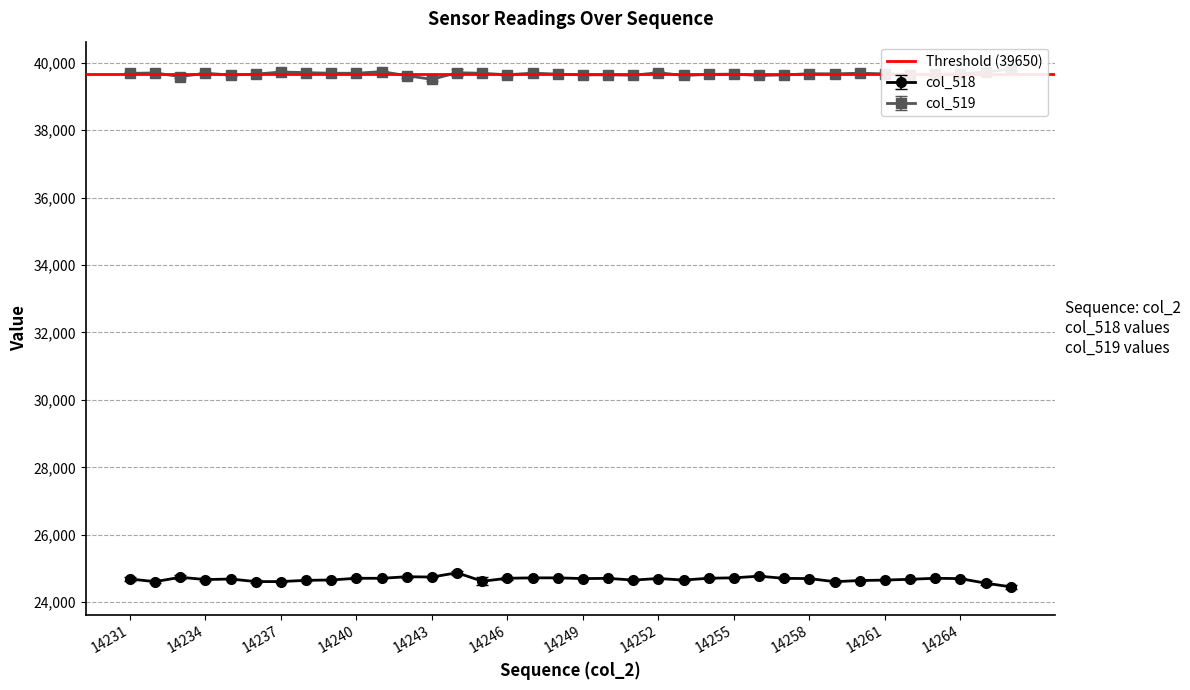

What is the difference between the col_519 values at 14238 and 14247?

15